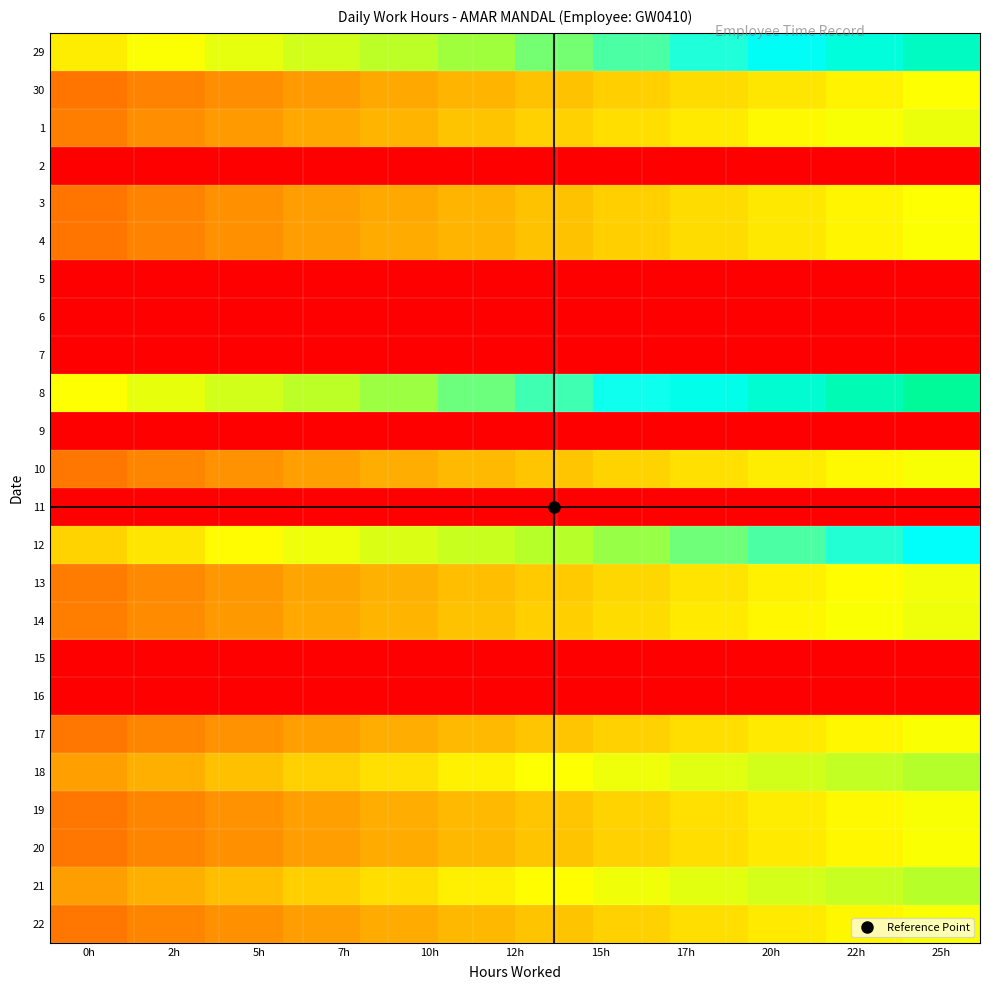

At how many categories does at least one series exceed 0?

12